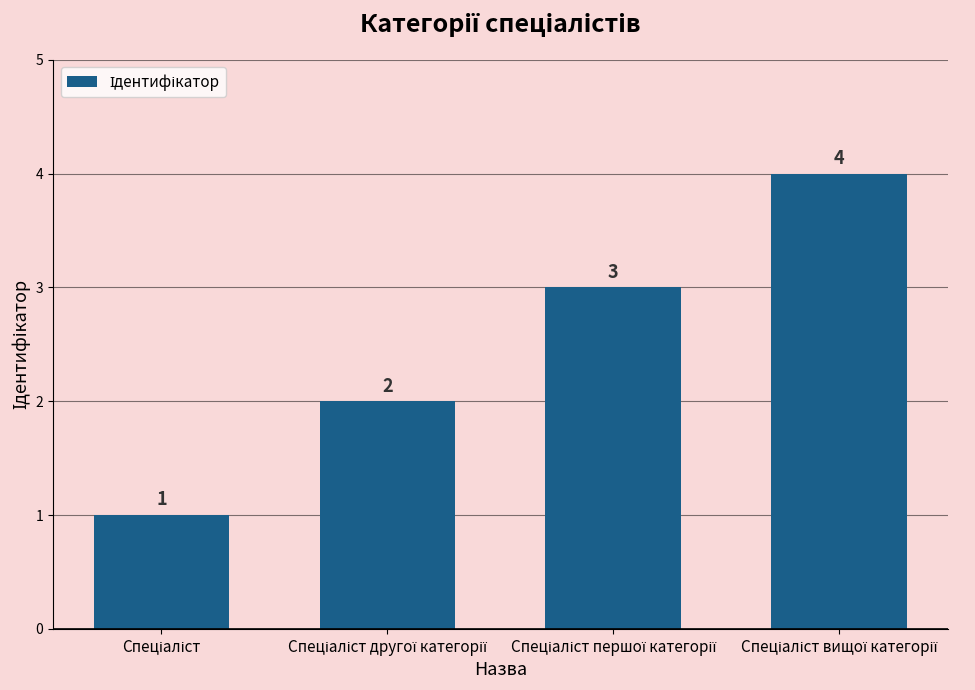

How many values are between 2 and 4?

3